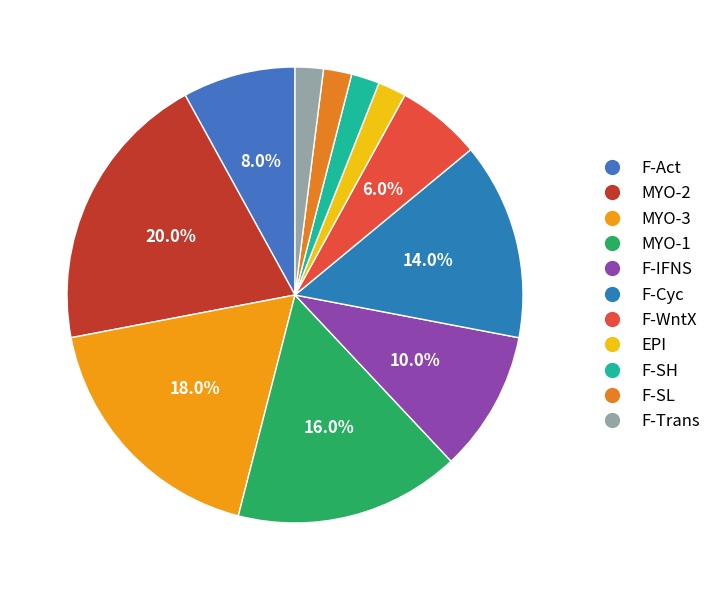

To the nearest percent, what is the difference between the F-SH and F-WntX slice percentages?

4%